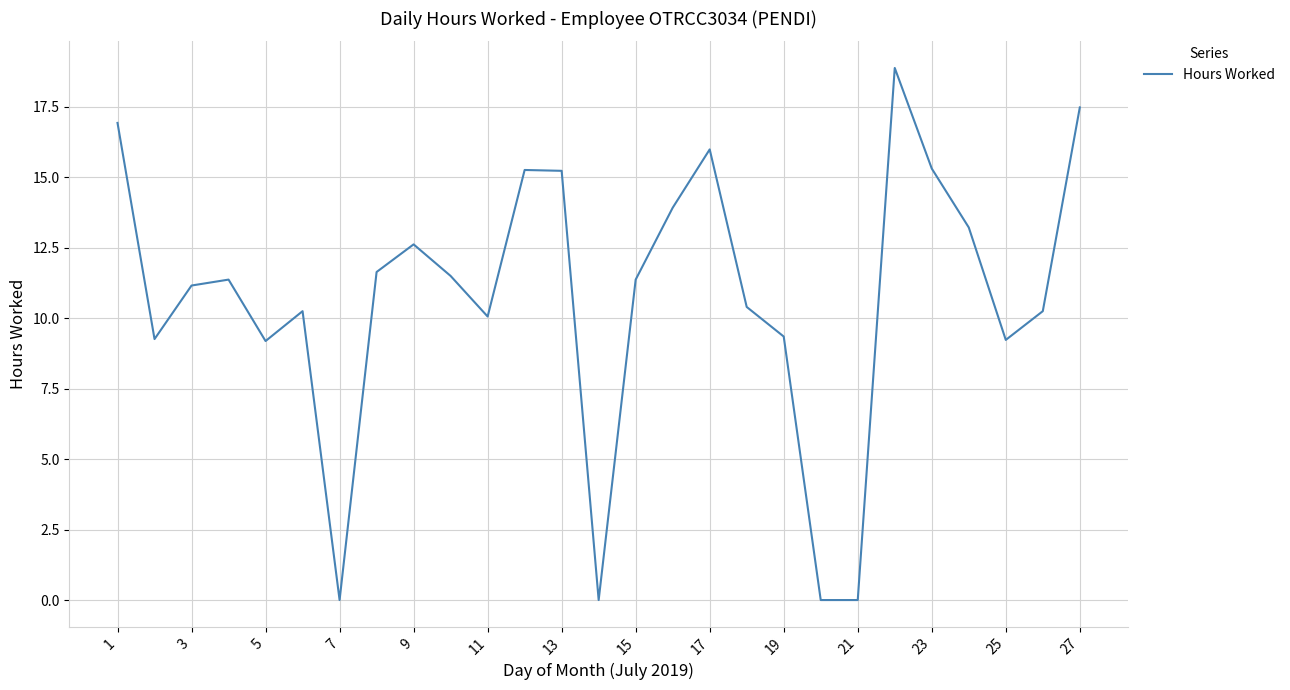

What is the maximum value shown in the chart?

18.9